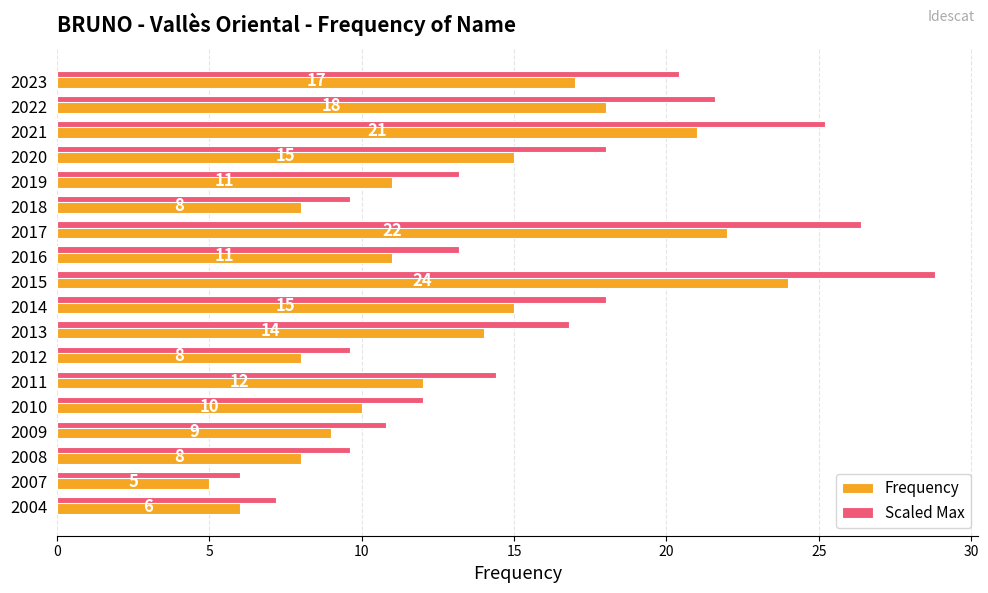

Which series has the largest total across all categories?

Scaled Max